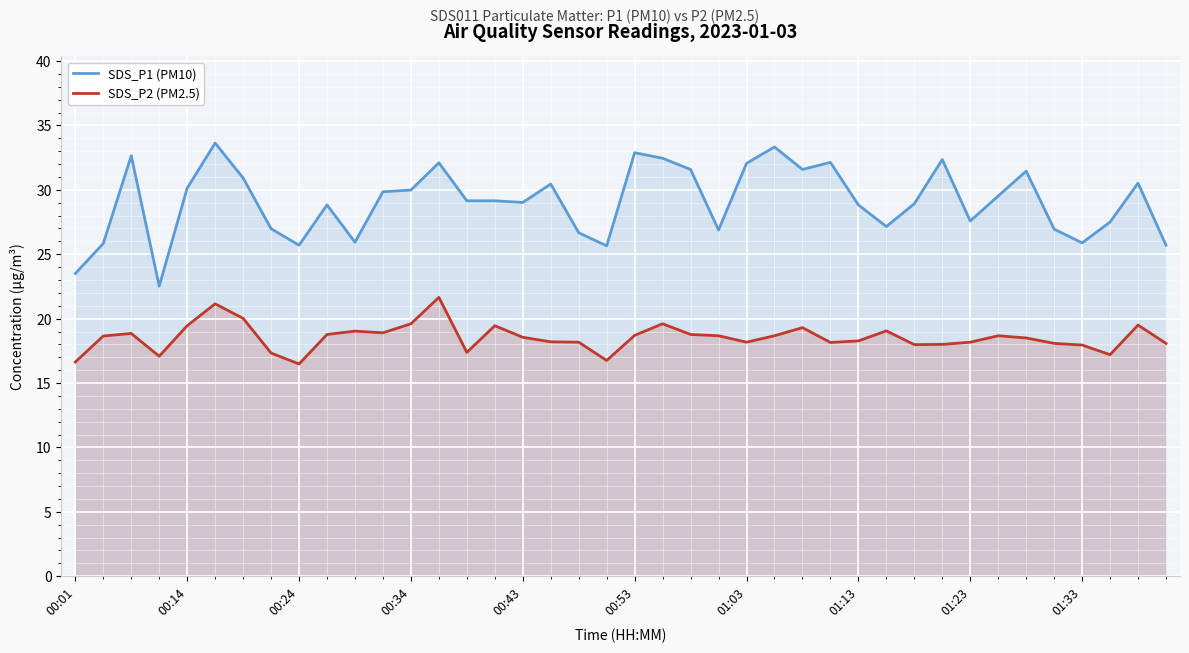

Rank the series by their maximum value, from highest to lowest.

SDS_P1 (PM10), SDS_P2 (PM2.5)